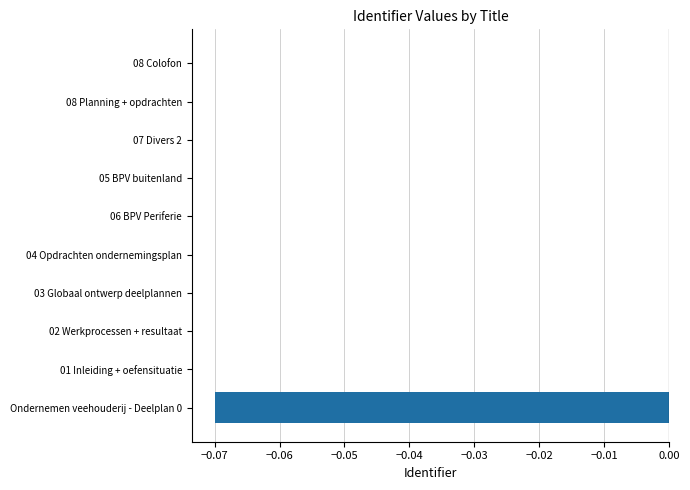

The value at 08 Colofon is 0.0. True or false?

True